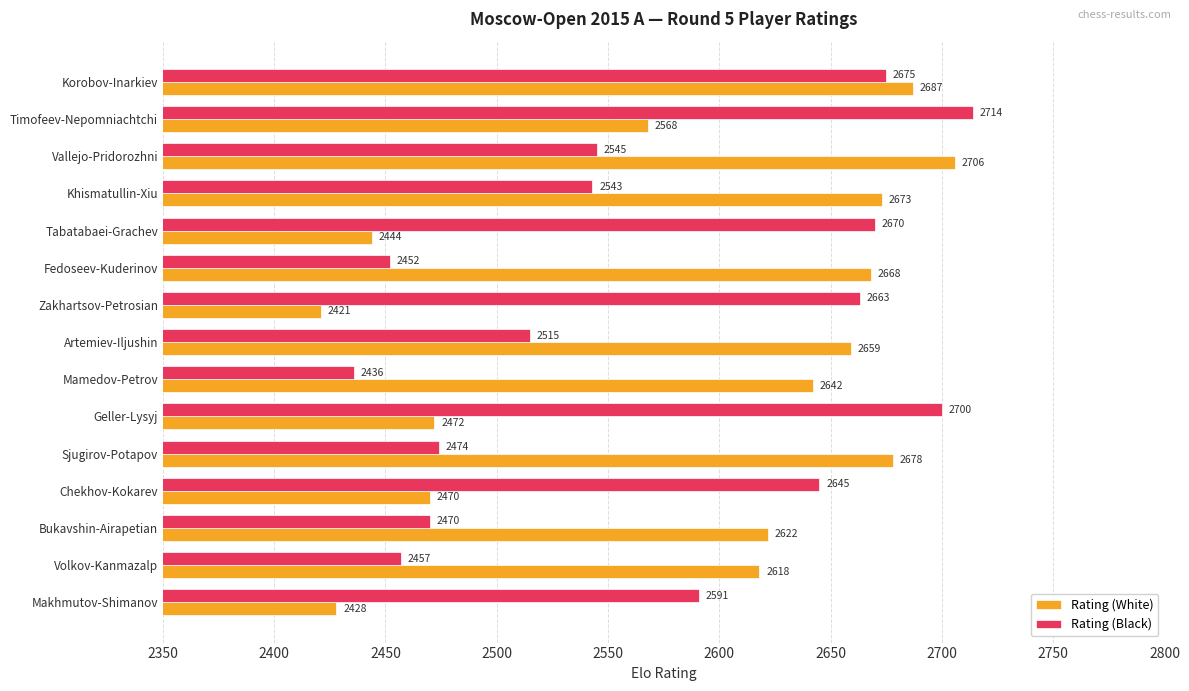

List the series in order of their overall mean, lowest first.

Rating (Black), Rating (White)